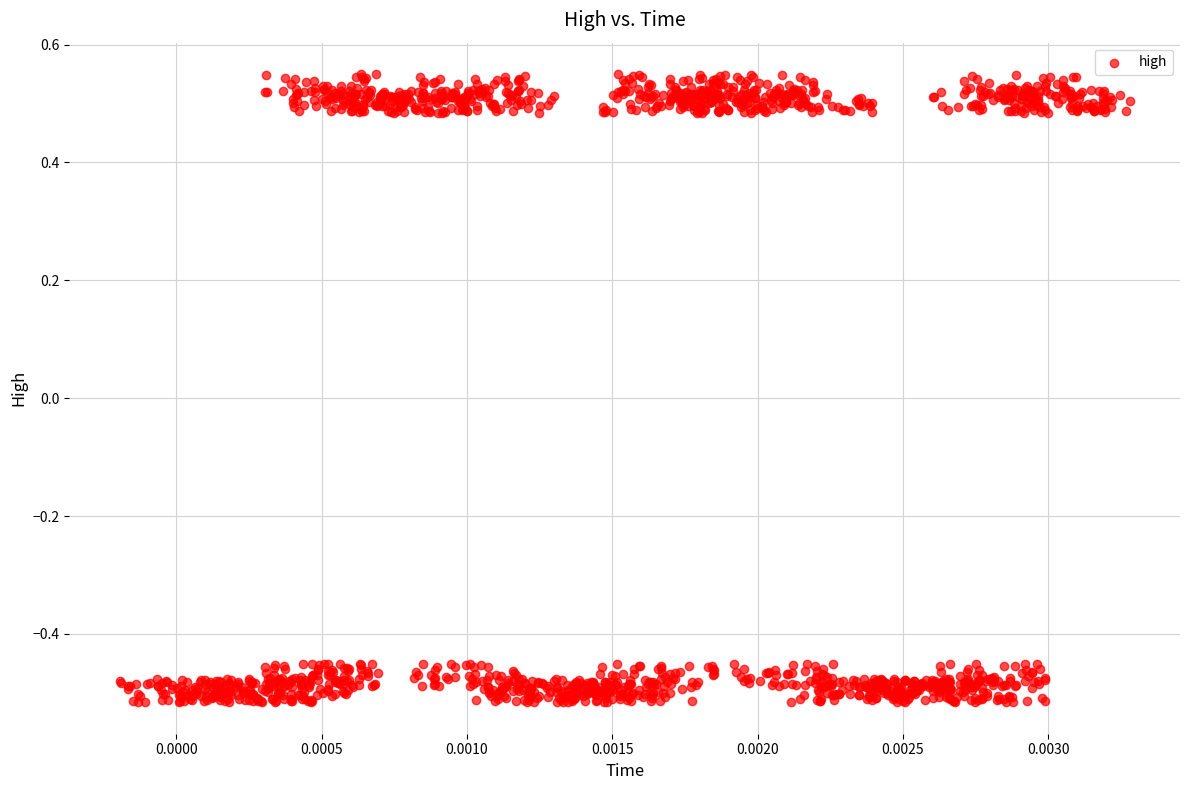

What is the range of Y values (max minus min)?

1.1